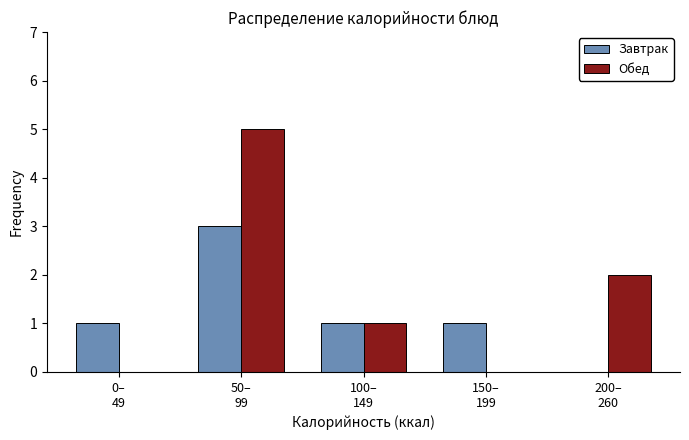

Which series has the largest total across all categories?

Обед